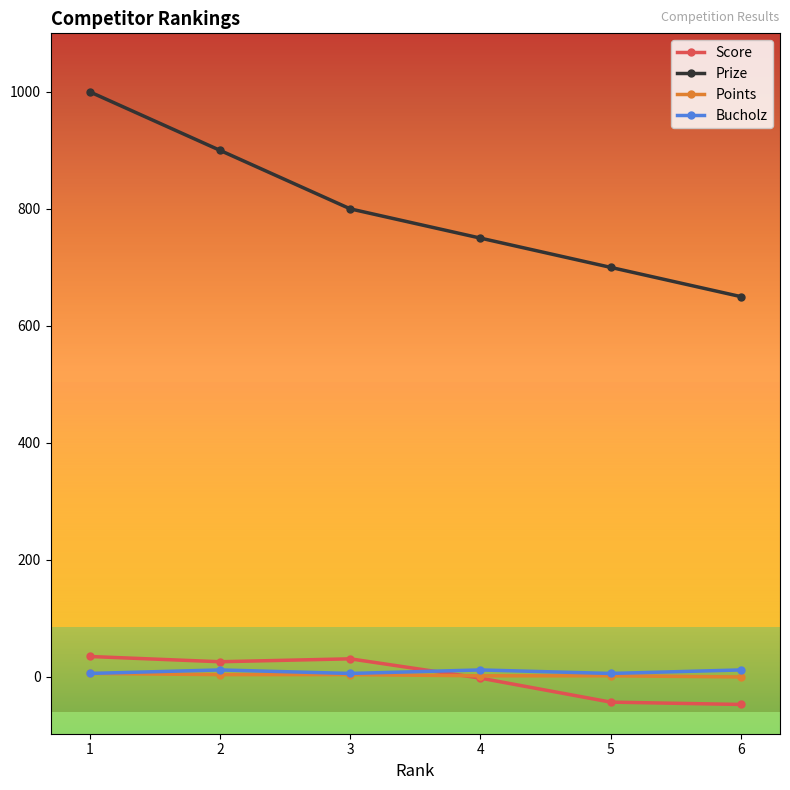

True or false: Bucholz has more than 2 interior local peaks.

False